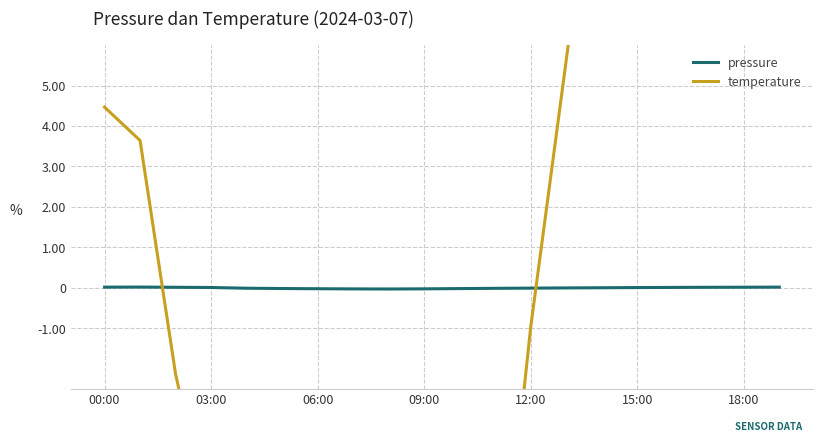

At which label does temperature first exceed 0?

00:00